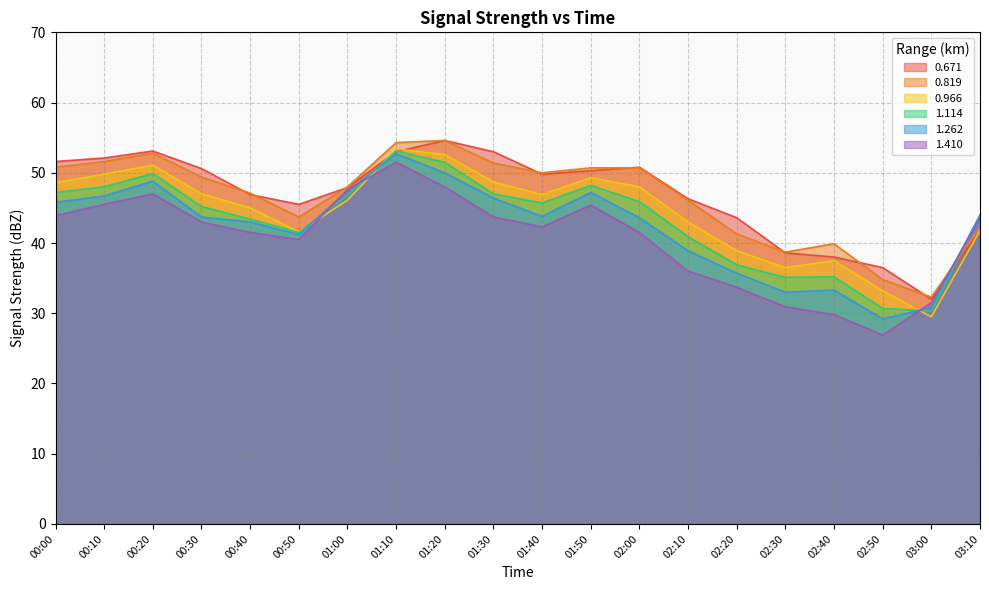

What is the value of the 0.671 point at the 7th from the left?

47.9